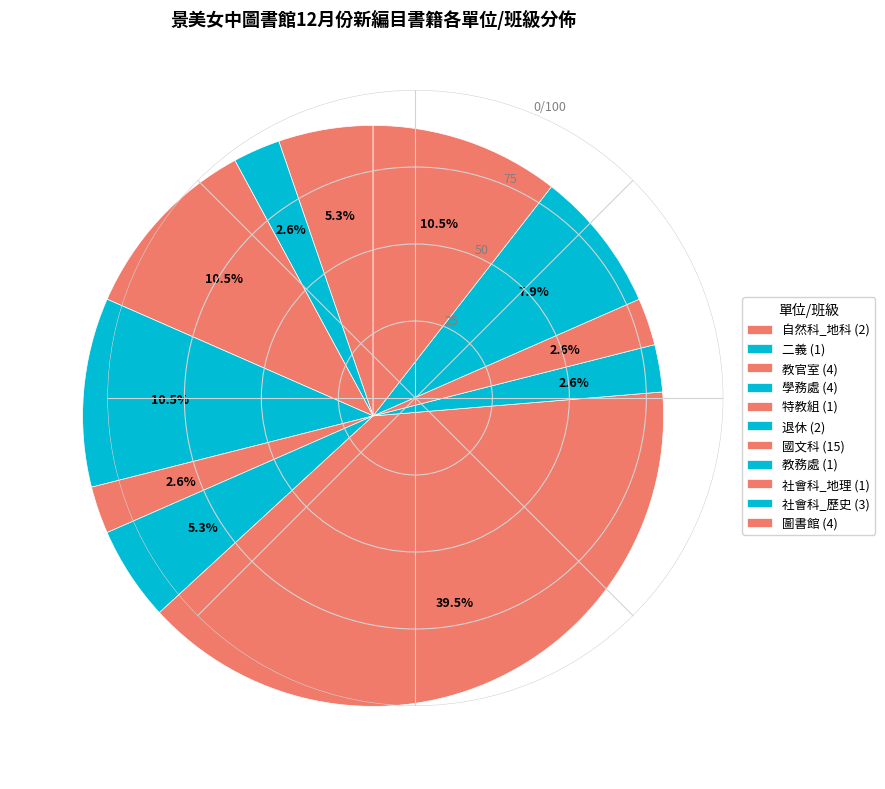

To the nearest percent, what is the combined percentage of 社會科_地理 and 自然科_地科?

8%